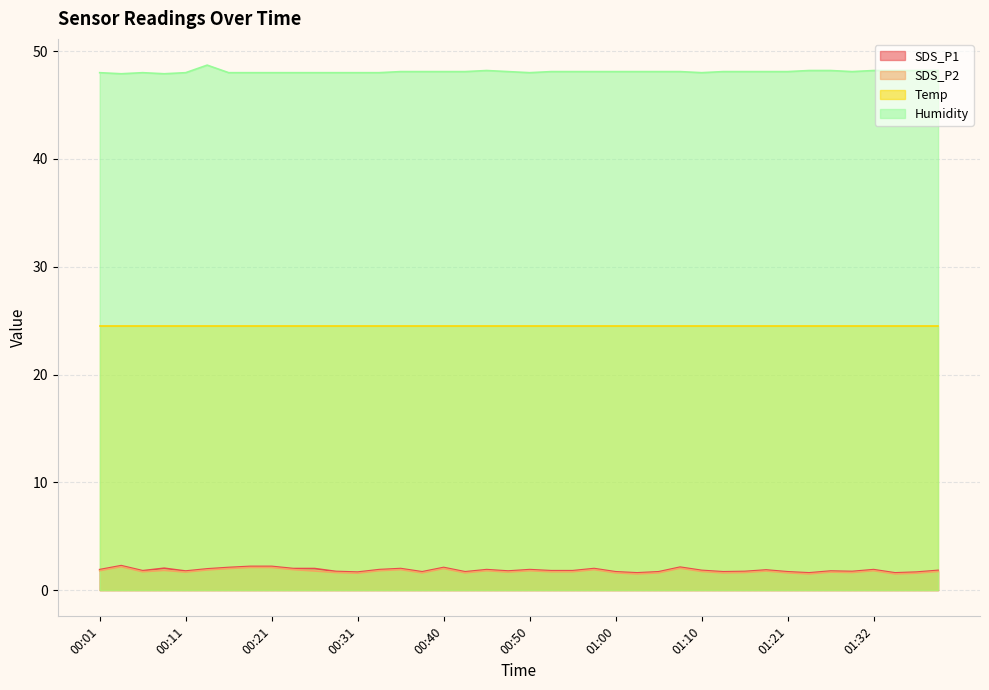

What is the label of the 17th point from the left?

00:40